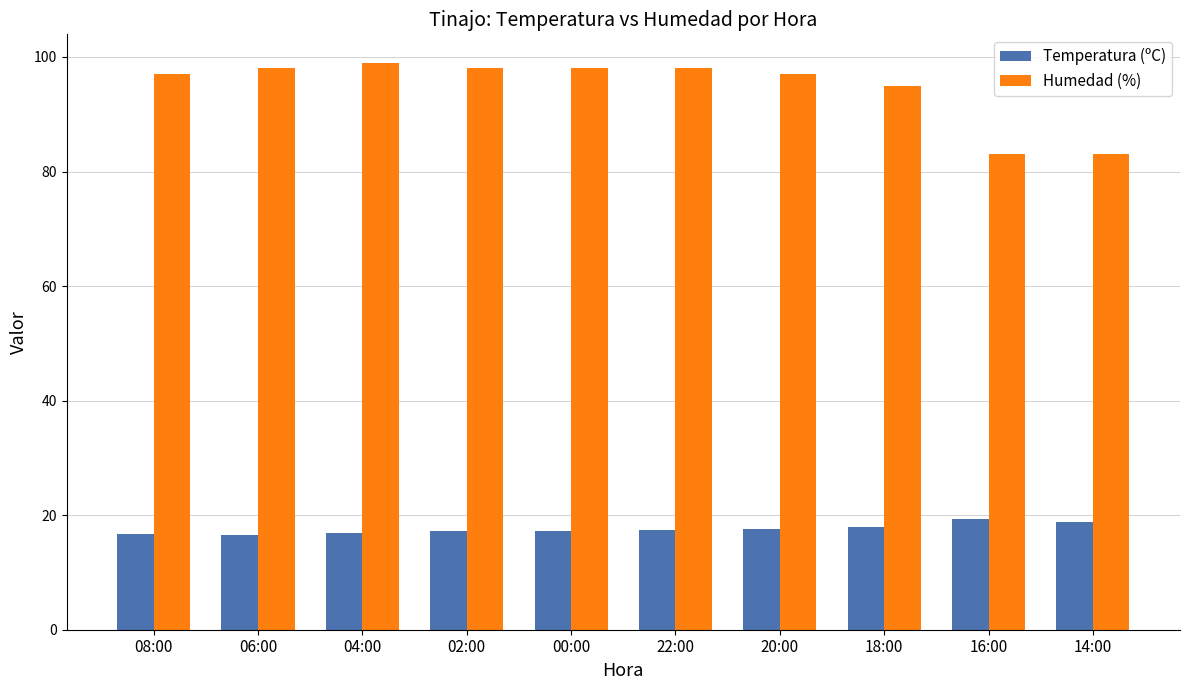

What is the greatest value displayed?

99.0